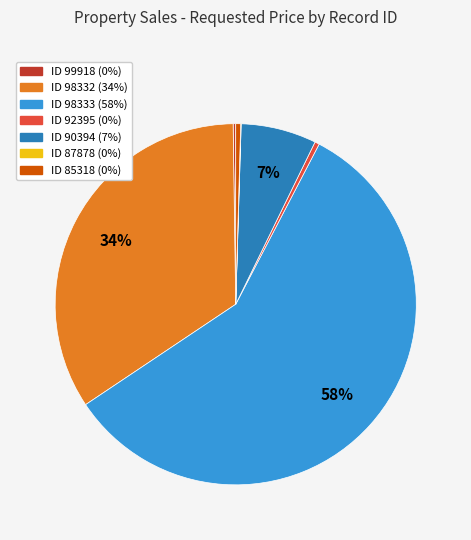

To the nearest percent, what is the average slice percentage?

14%